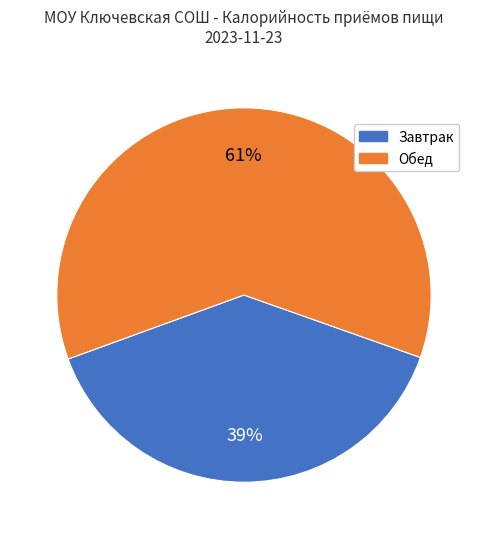

Is there a majority slice in this chart?

Yes